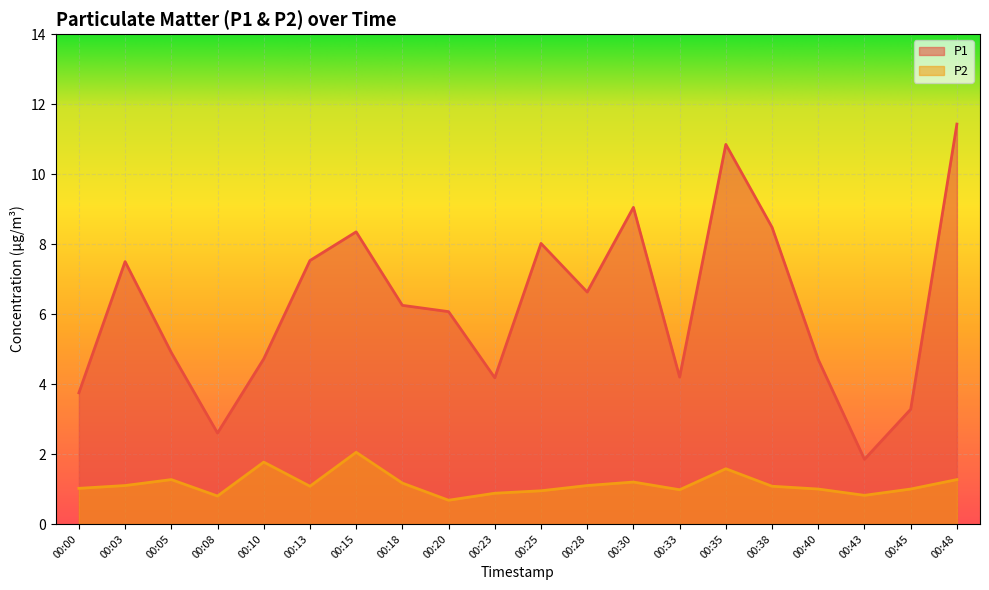

True or false: P2 and P1 intersect in this chart.

False